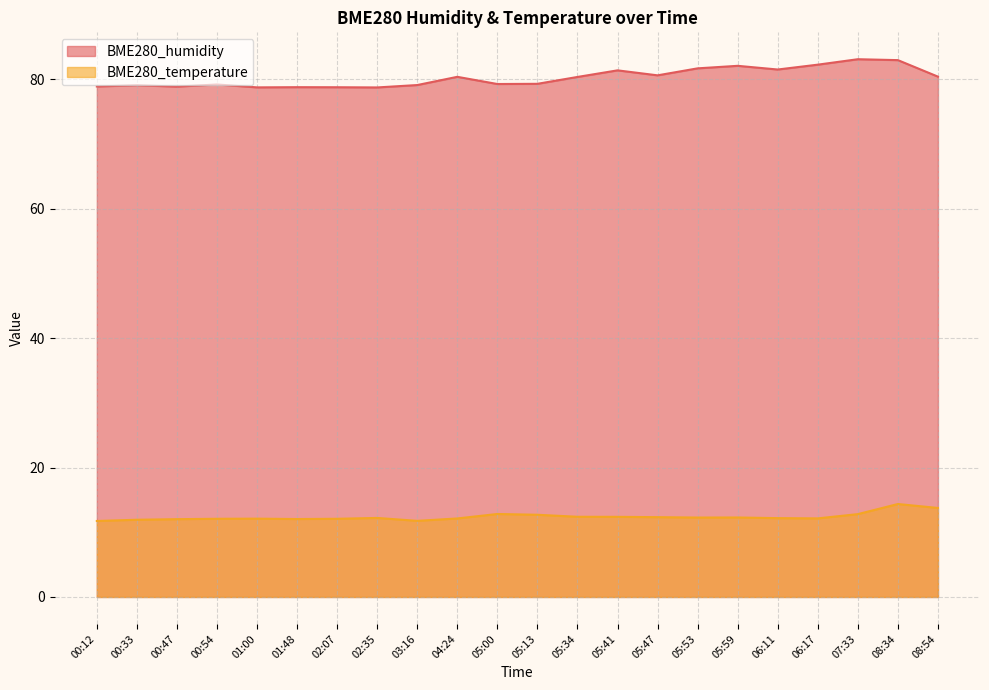

Is the value of BME280_temperature at 06:11 greater than the value of BME280_humidity at 05:47?

No